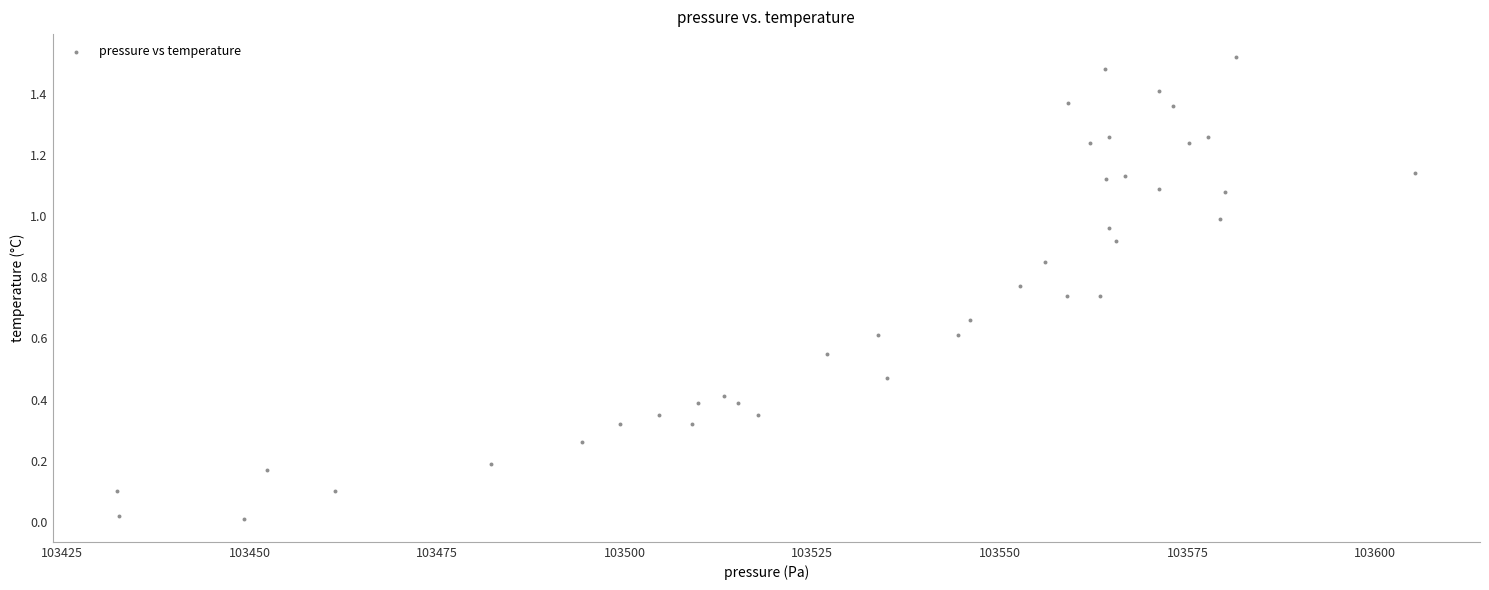

What is the range of X values (max minus min)?

172.9